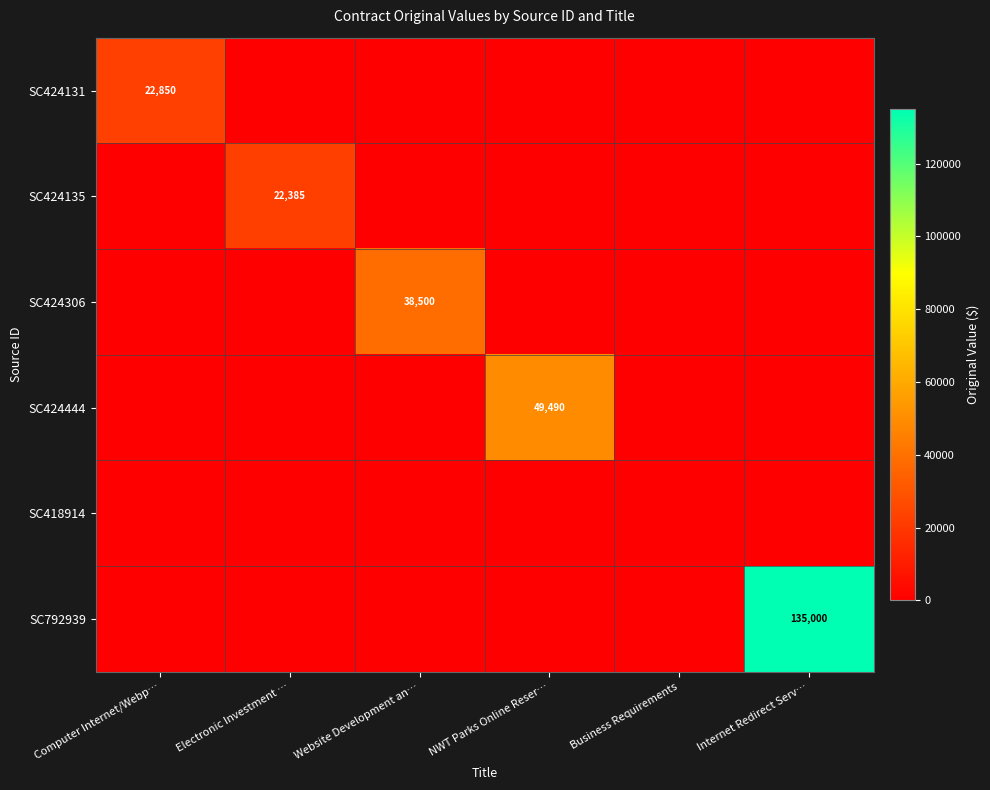

List the series in order of their peak value, highest first.

SC792939, SC424444, SC424306, SC424131, SC424135, SC418914